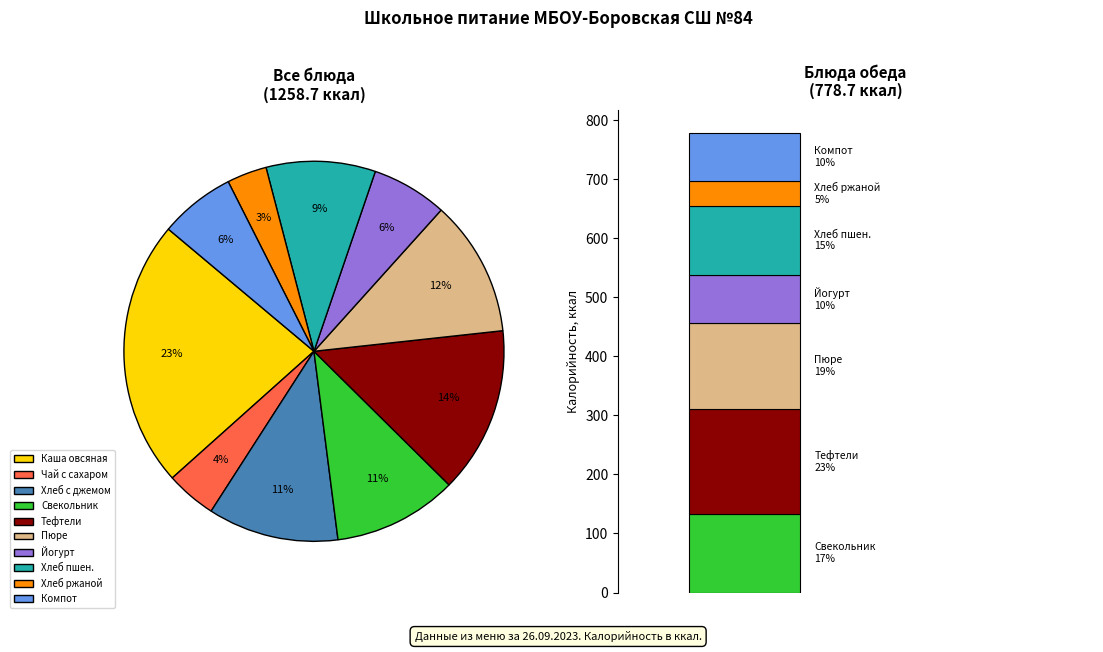

To the nearest percent, what is the combined percentage of Тефтель из мяса курицы and Чай с сахаром?

18%